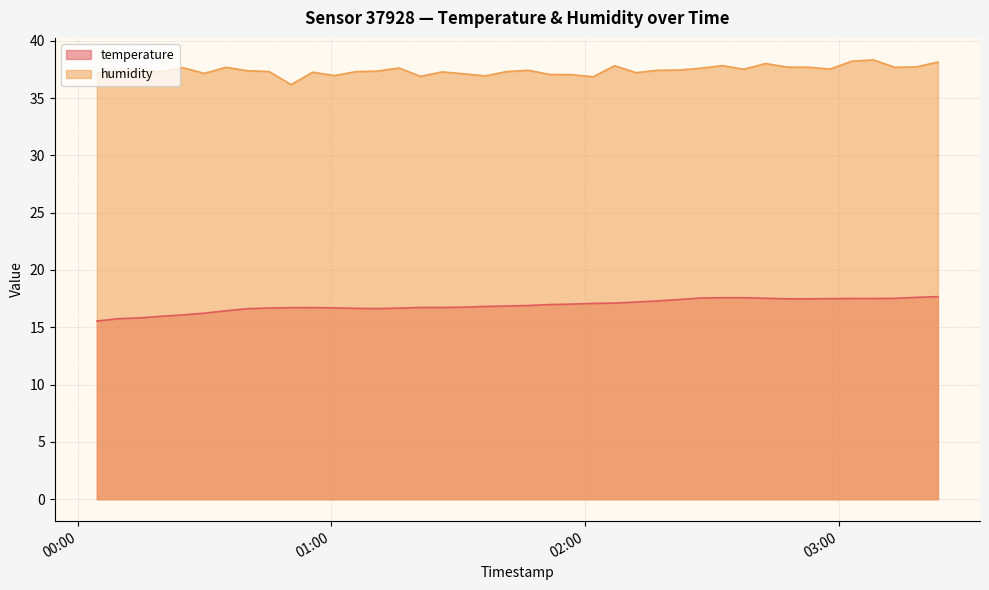

At which label does temperature first exceed 16?

2023-04-27T00:24:53